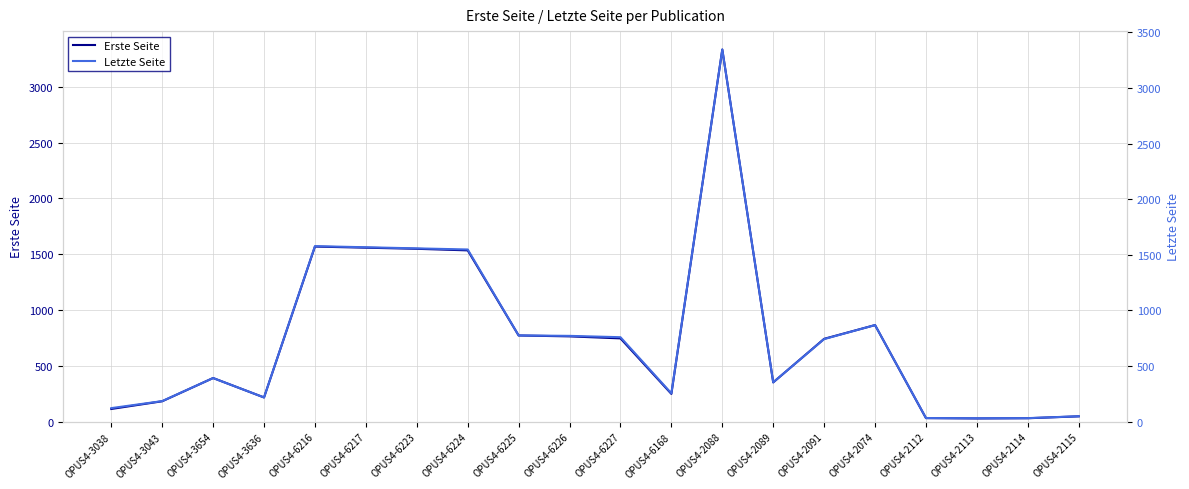

In Letzte Seite, how many points are lower than both neighbors (excluding endpoints)?

4